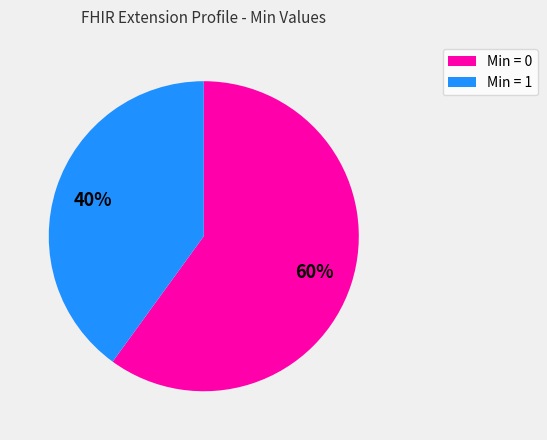

How many slices are in this pie chart?

2